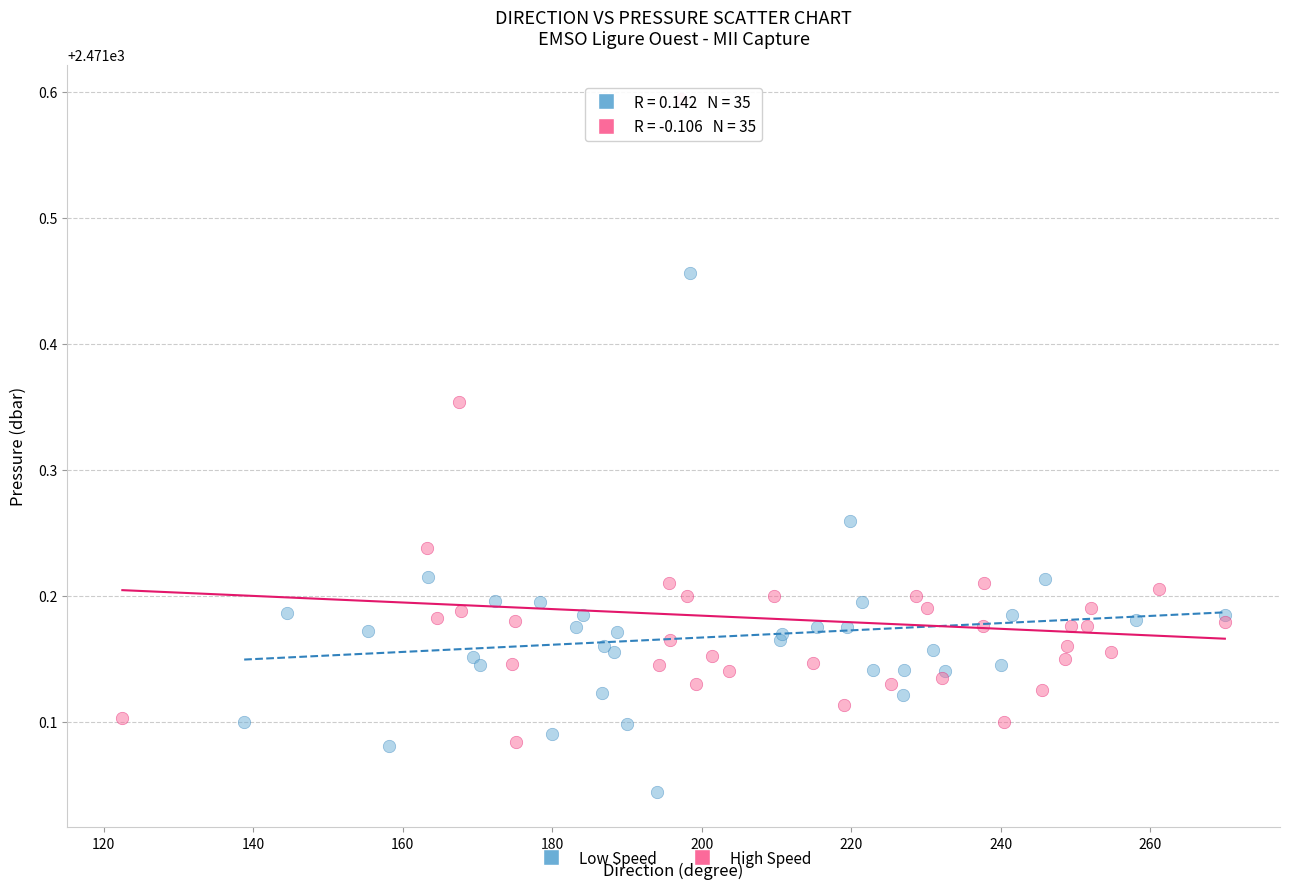

Which series contains the highest Y value?

High Speed